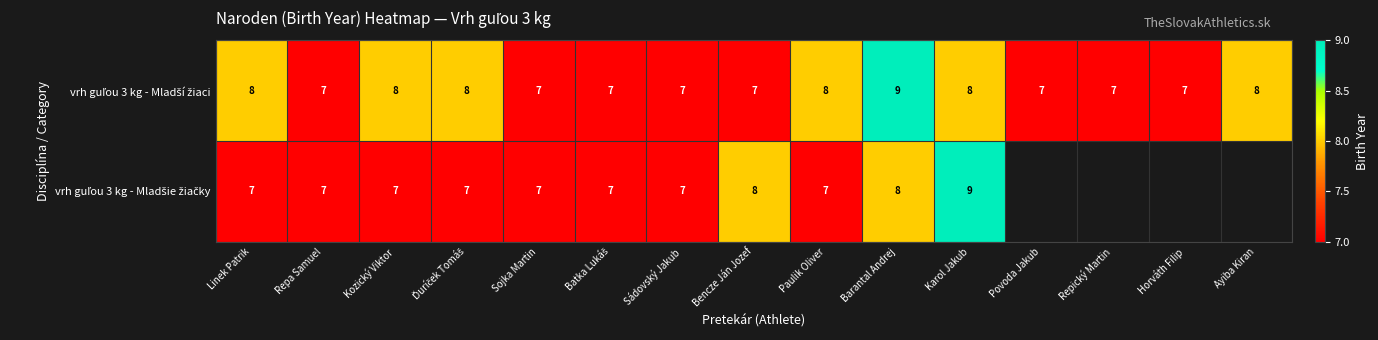

How many categories are shown in the chart?

15